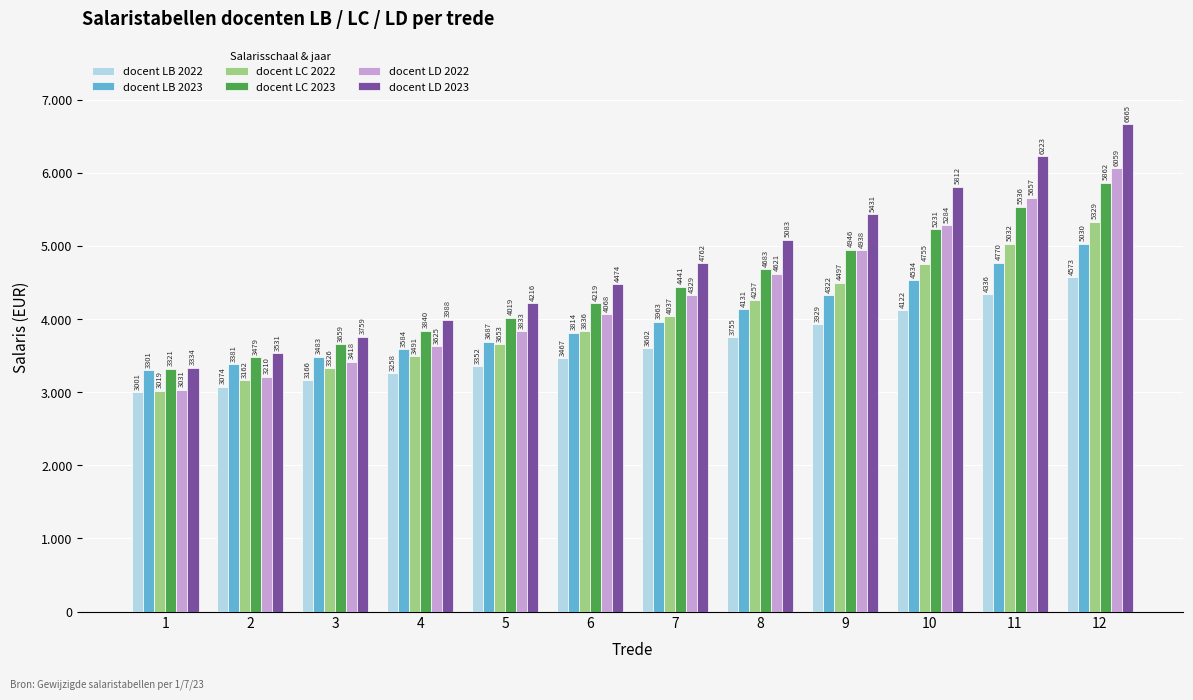

Which label corresponds to the largest value in the chart?

12